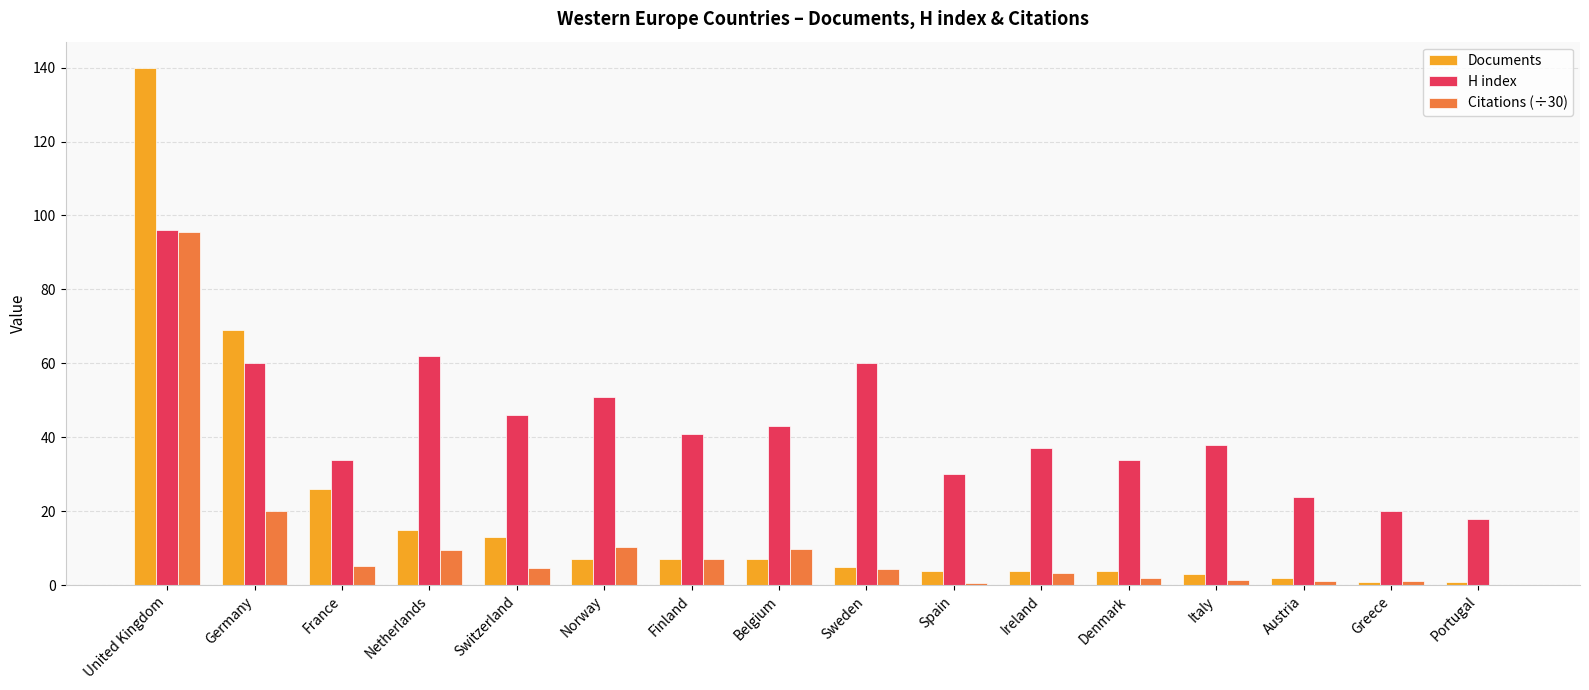

The H index series shows 51.0 at Norway. True or false?

True